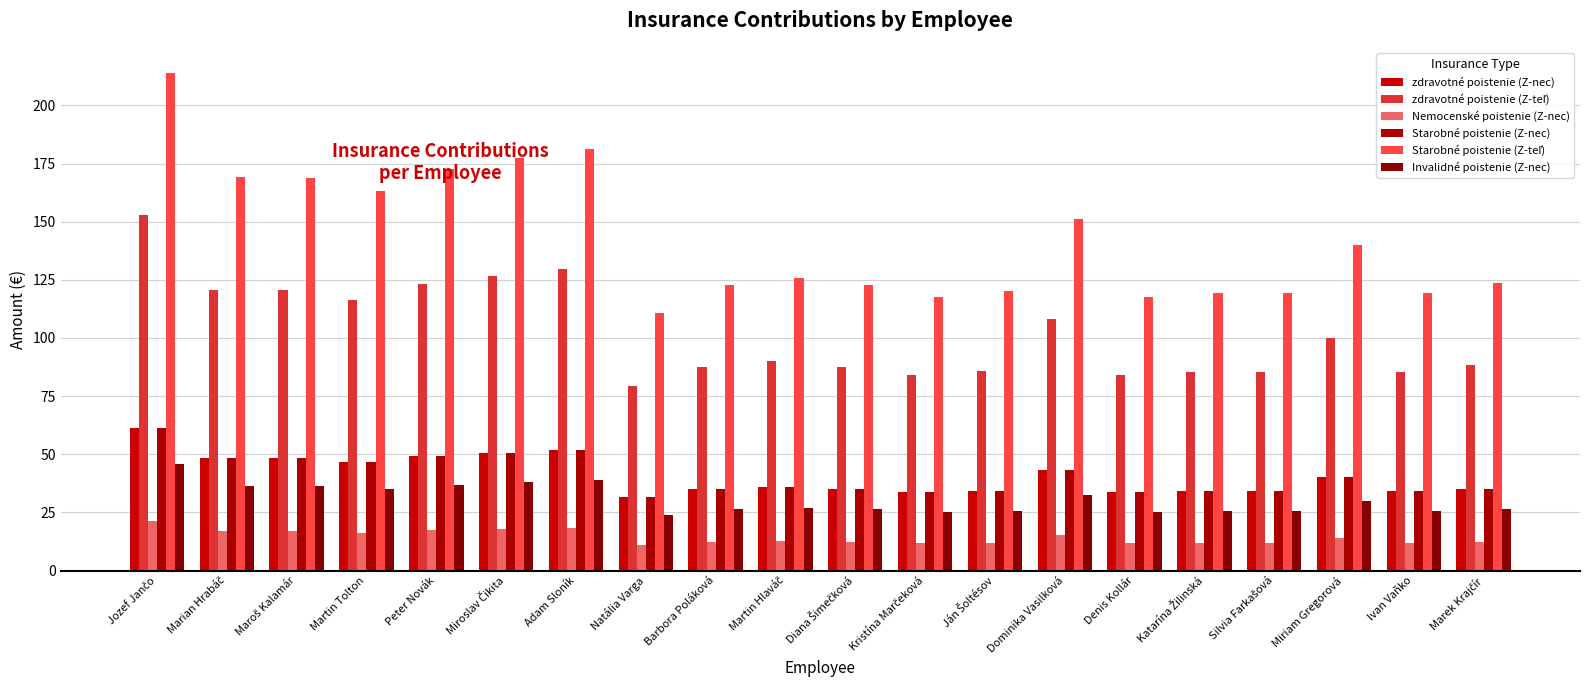

What is the total value across all series at Maroš Kalamár?

438.8